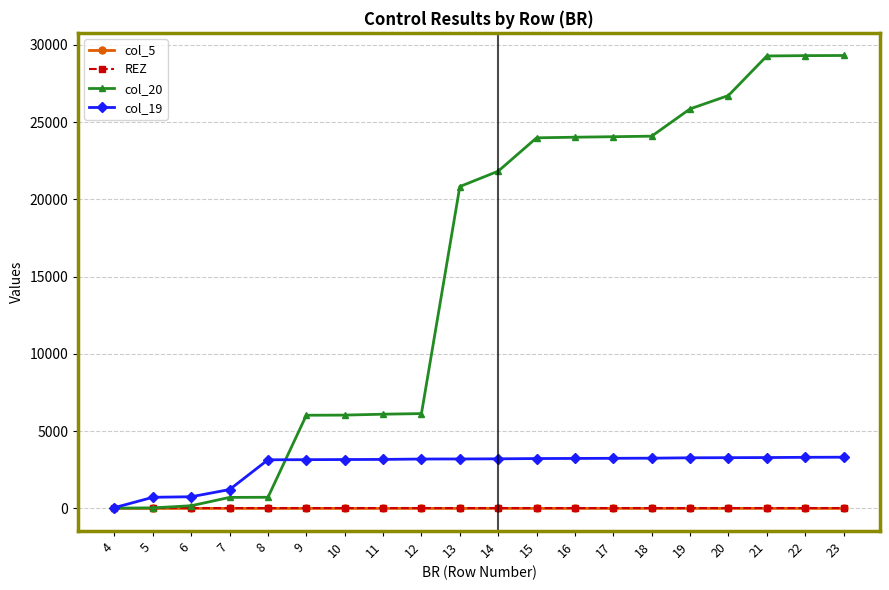

What is the maximum value for col_5?

3